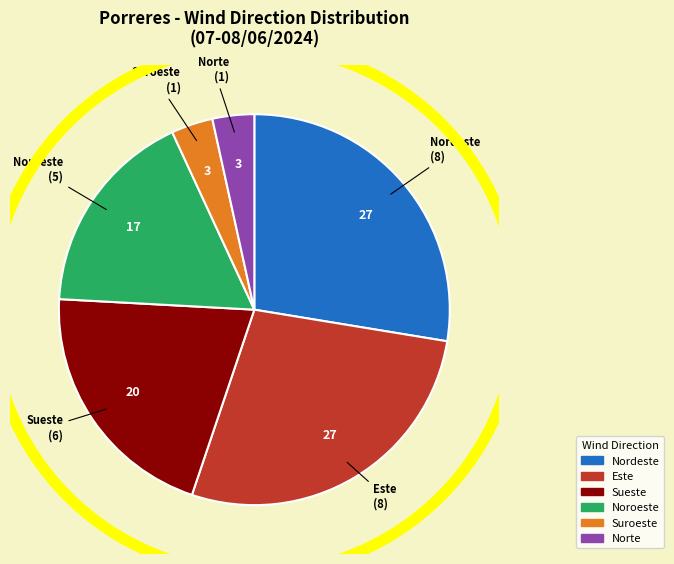

What is the ratio of the value at Noroeste to the value at Suroeste?

5.0